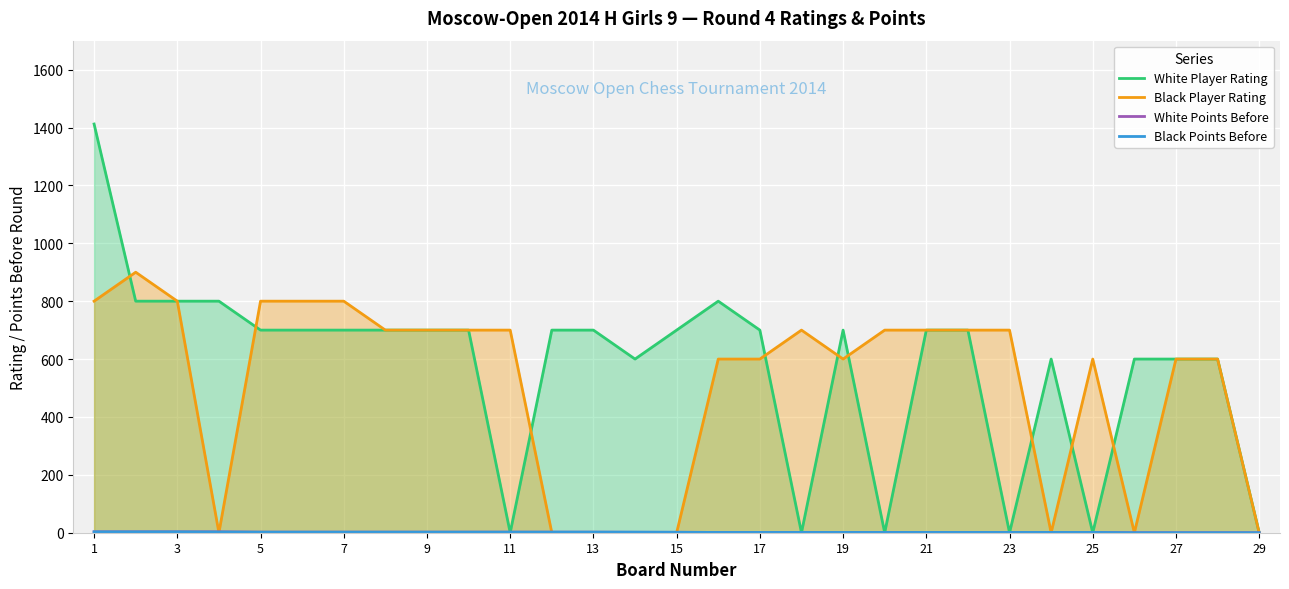

What is the greatest value displayed?

1412.0